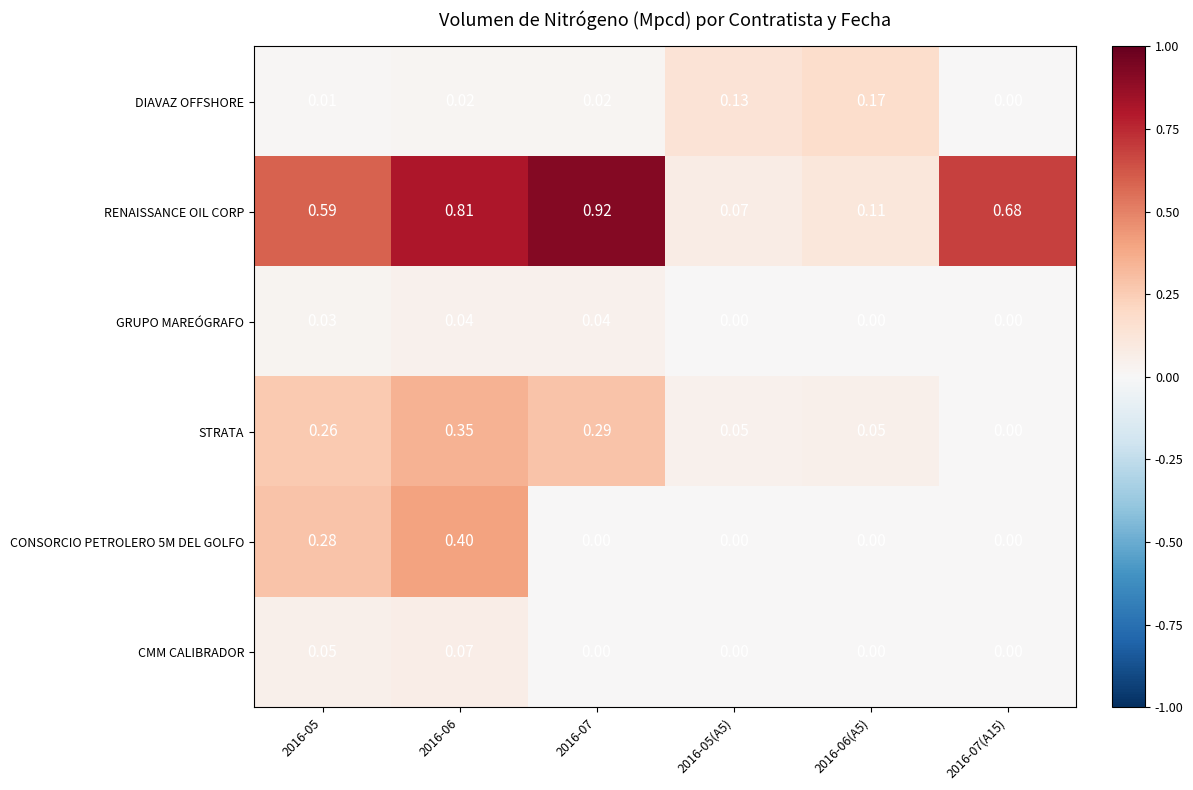

At 2016-05, list the series in order from smallest to largest.

DIAVAZ OFFSHORE, GRUPO MAREÓGRAFO, CMM CALIBRADOR, STRATA, CONSORCIO PETROLERO 5M DEL GOLFO, RENAISSANCE OIL CORP